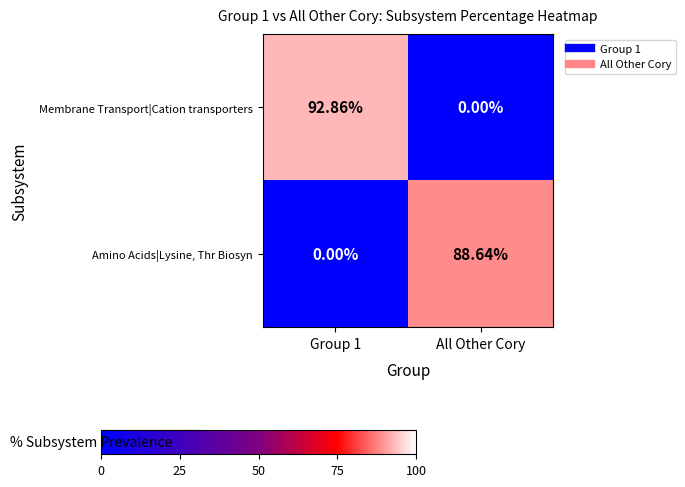

Which series has the largest total across all categories?

Membrane Transport|Cation transporters